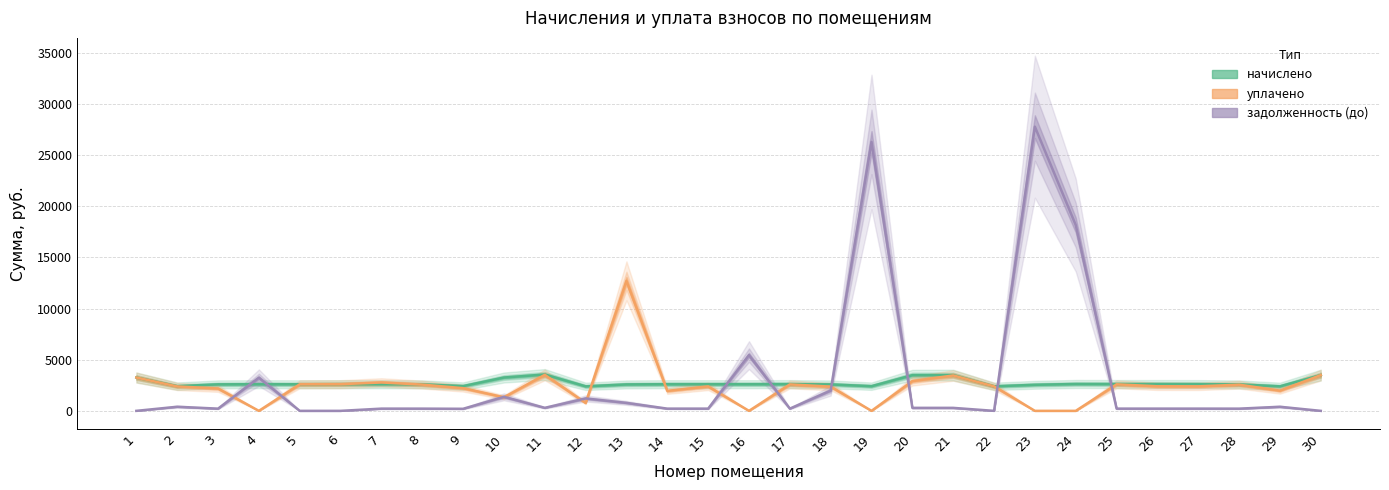

At which category does уплачено reach its first local peak?

7